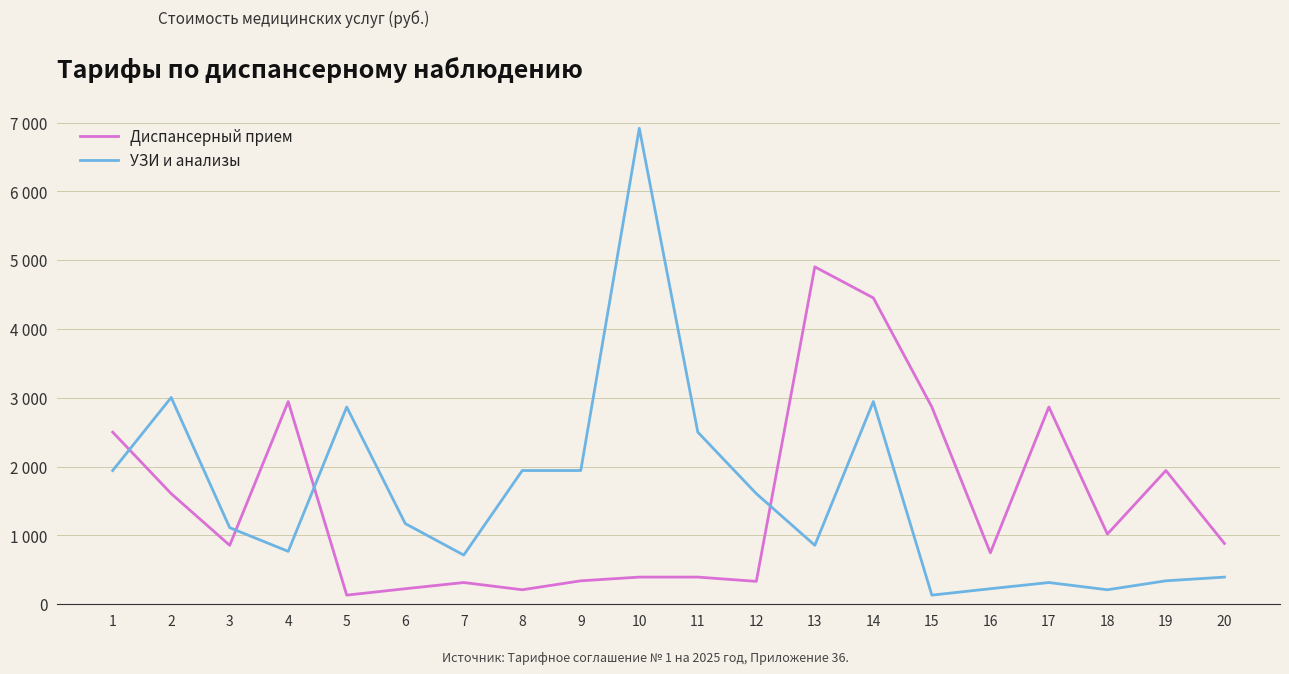

Does the chart display data point markers on the line(s)?

No